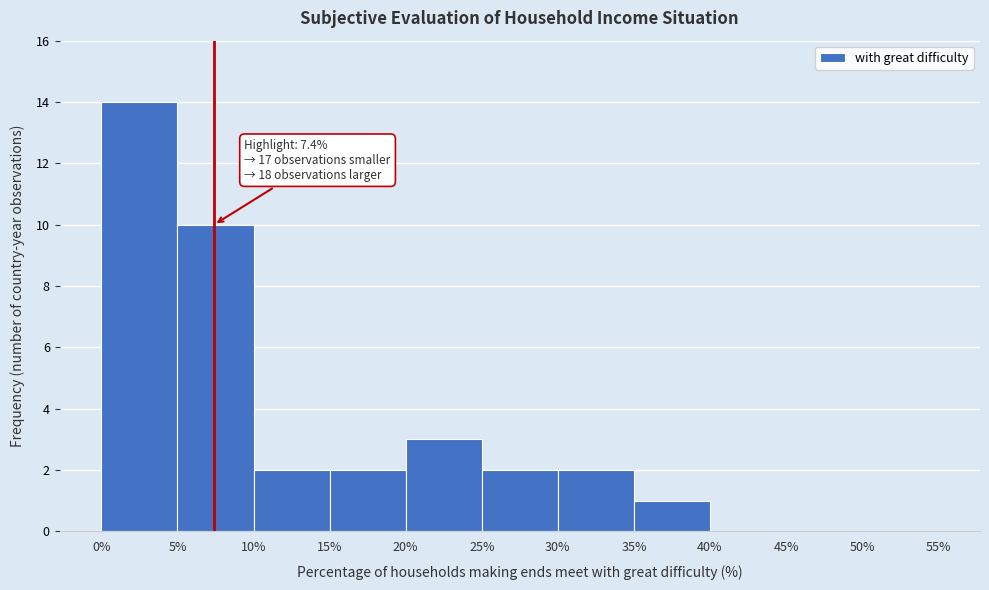

Over which range of the x-axis is the bar tallest?

0% to 5%